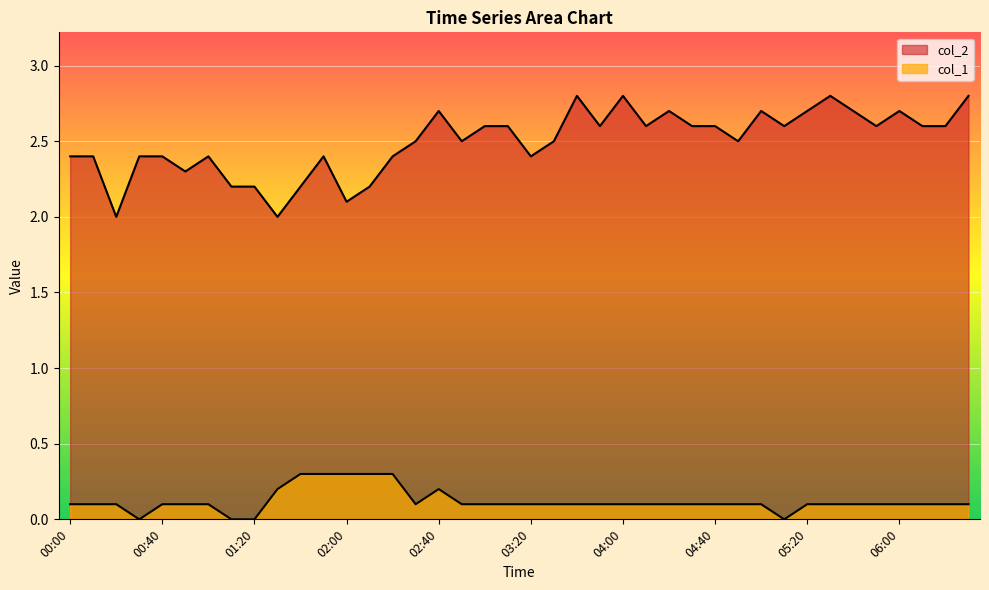

List the labels in order of col_2 value, largest first.

03:40, 04:00, 05:30, 06:30, 02:40, 04:20, 05:00, 05:20, 05:40, 06:00, 03:00, 03:10, 03:50, 04:10, 04:30, 04:40, 05:10, 05:50, 06:10, 06:20, 02:30, 02:50, 03:30, 04:50, 00:00, 00:10, 00:30, 00:40, 01:00, 01:50, 02:20, 03:20, 00:50, 01:10, 01:20, 01:40, 02:10, 02:00, 00:20, 01:30